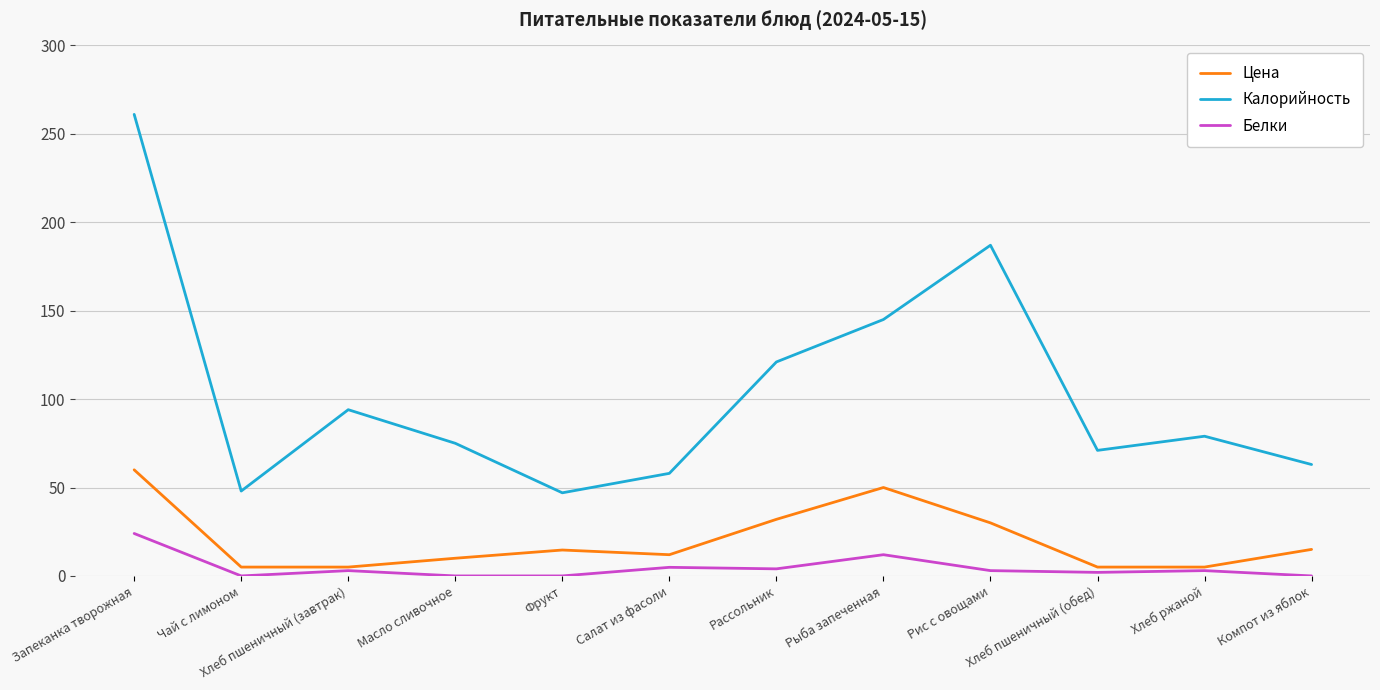

The Цена series shows 5.0 at Хлеб ржаной. True or false?

True